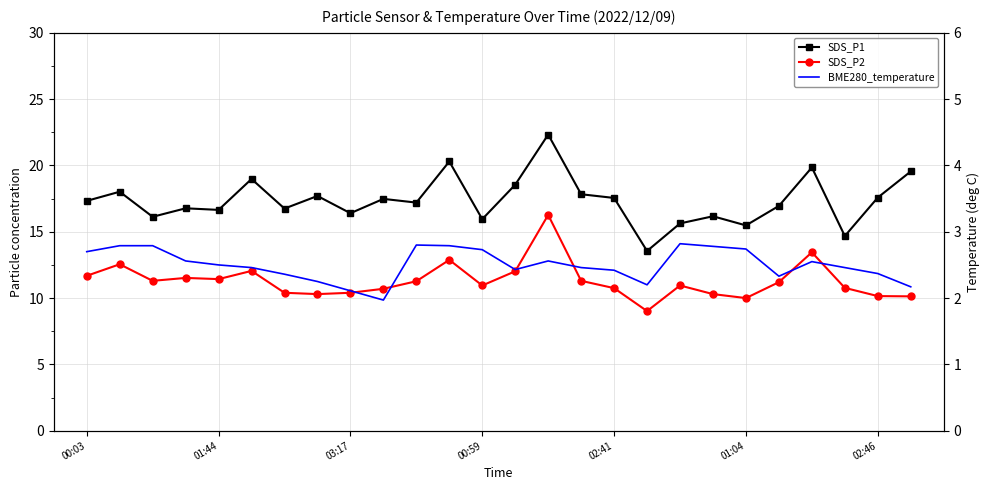

What is the difference between the maximum and minimum values in the SDS_P2 series?

7.2